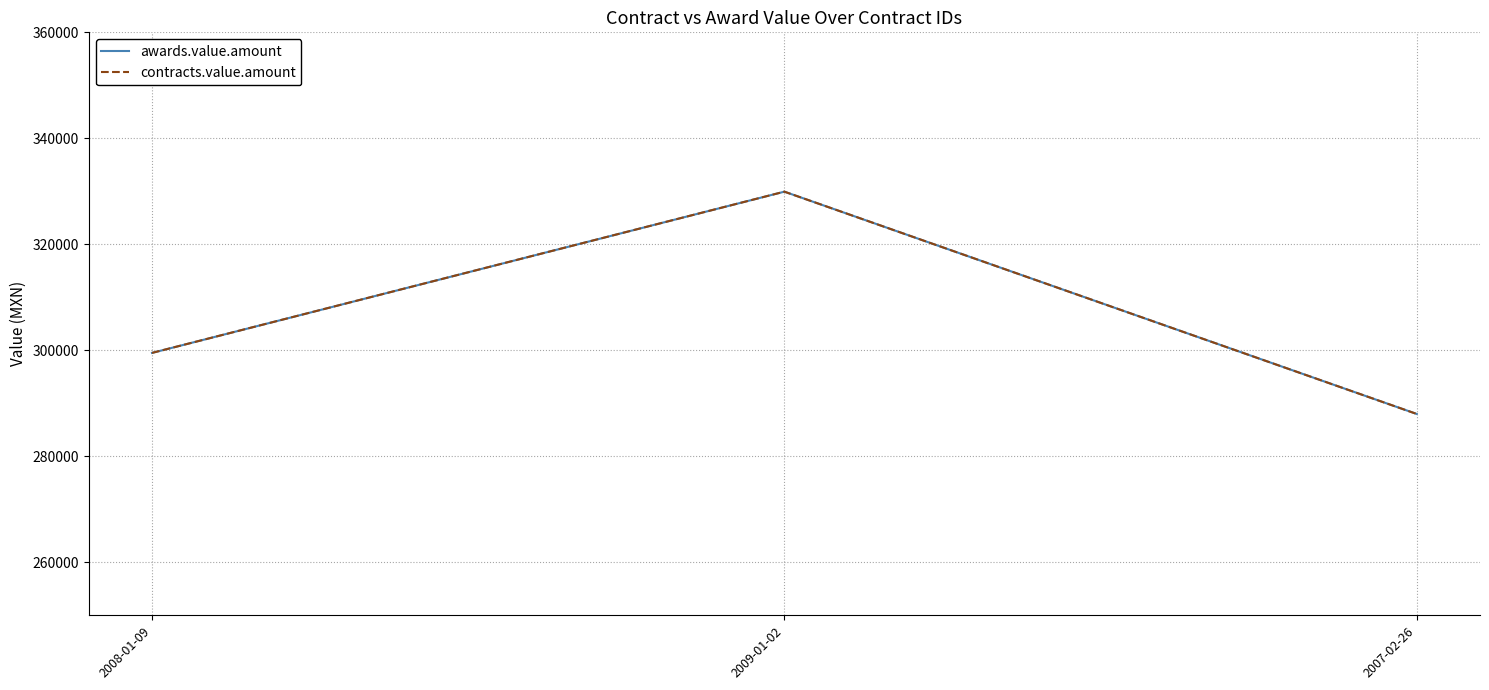

Where is awards.value.amount nearest to the value 308970?

2008-01-09